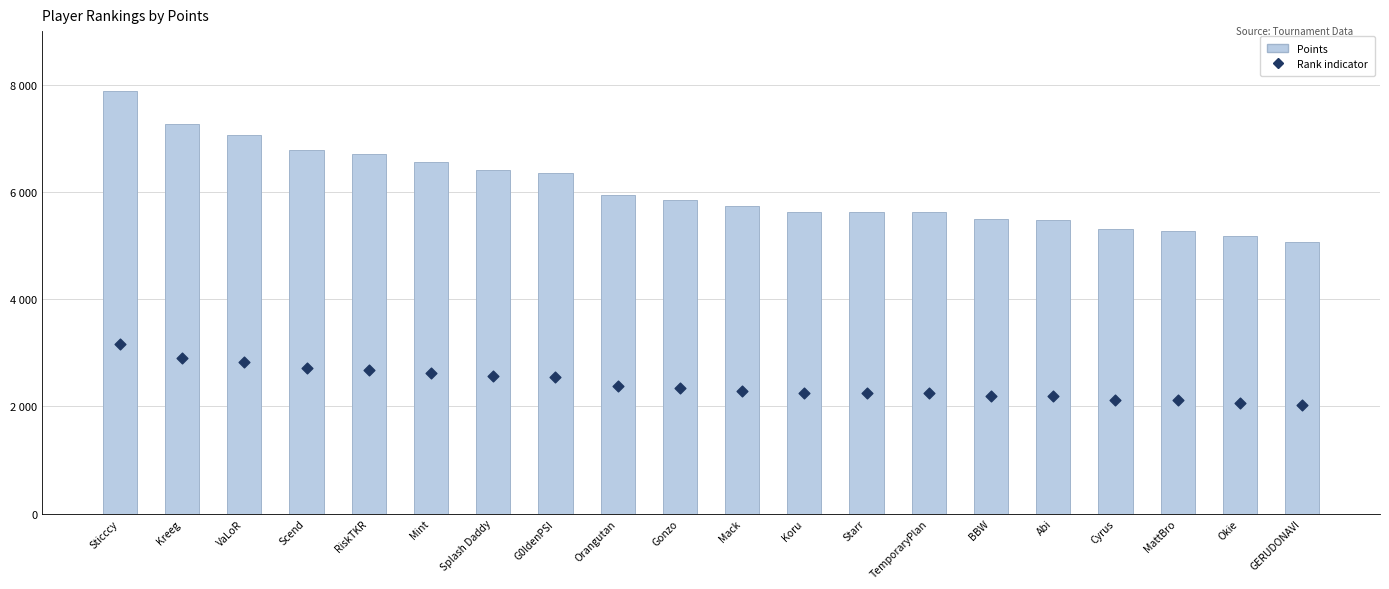

At which category is the sum across all series the highest?

Sticccy